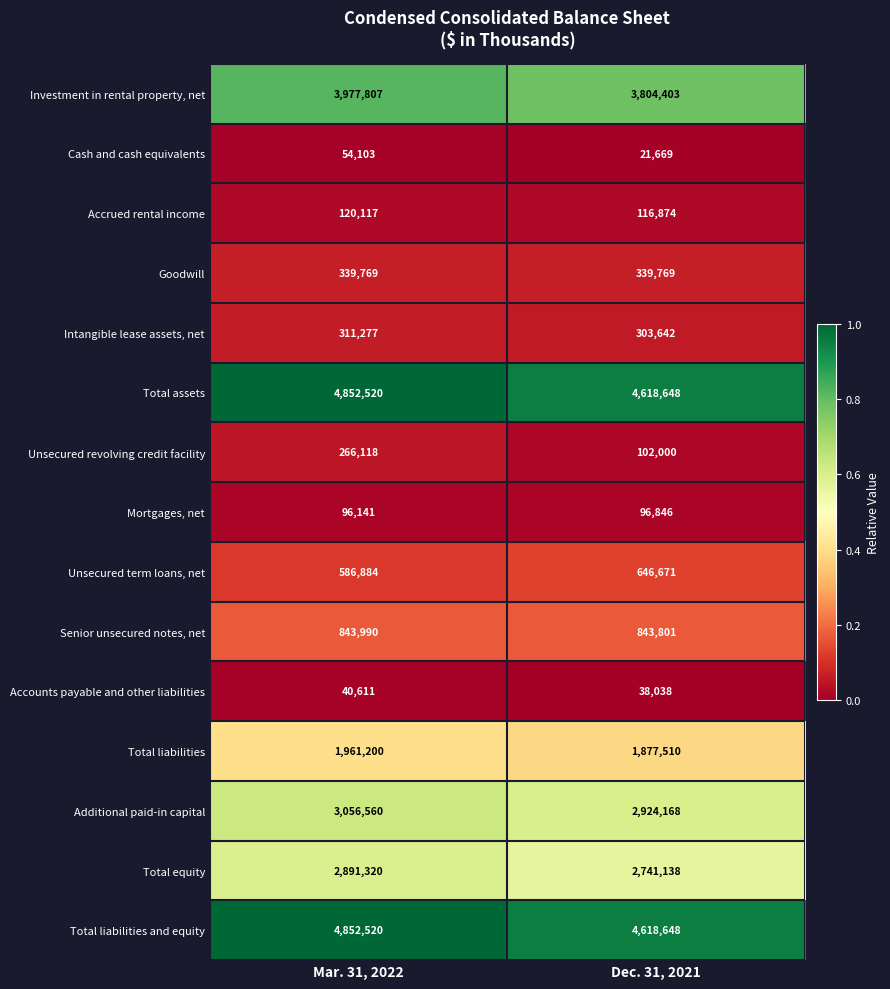

Rank the categories by Intangible lease assets, net value from highest to lowest.

Mar. 31, 2022, Dec. 31, 2021